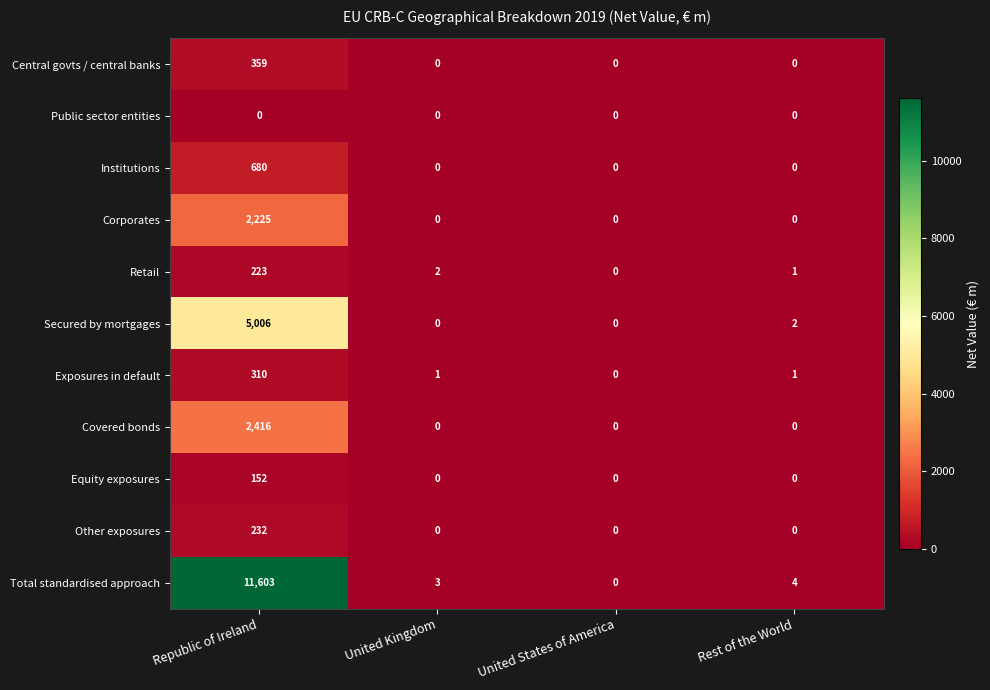

List the series in order of their peak value, highest first.

Total standardised approach, Secured by mortgages, Covered bonds, Corporates, Institutions, Central govts / central banks, Exposures in default, Other exposures, Retail, Equity exposures, Public sector entities